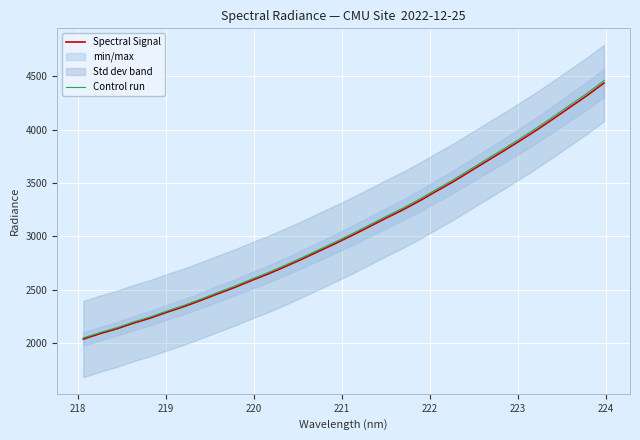

Rank the series by their average value, from lowest to highest.

Spectral Signal, Control run